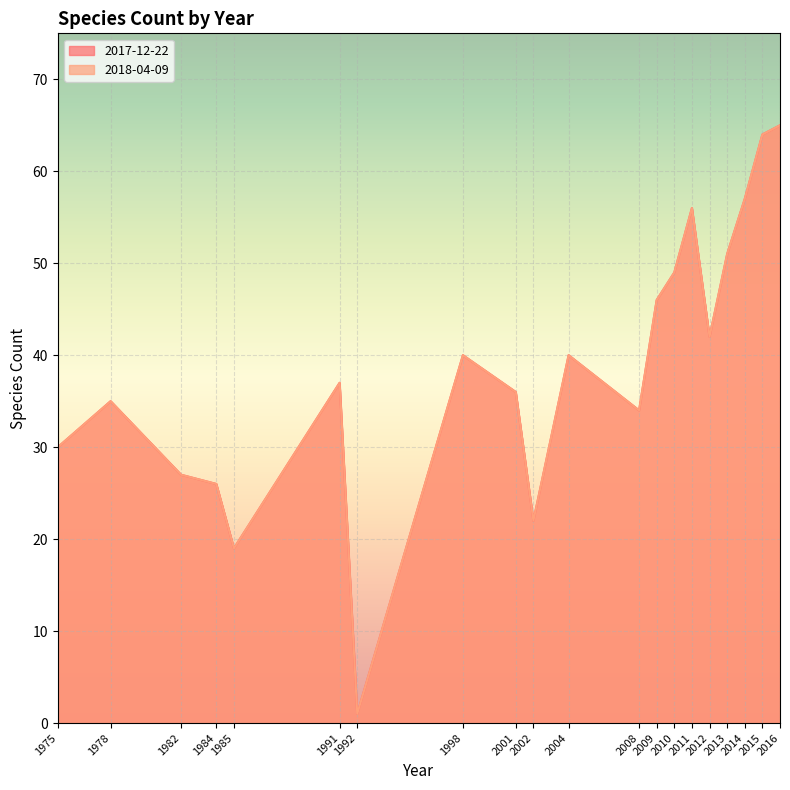

Where is 2017-12-22 nearest to the value 33?

2008